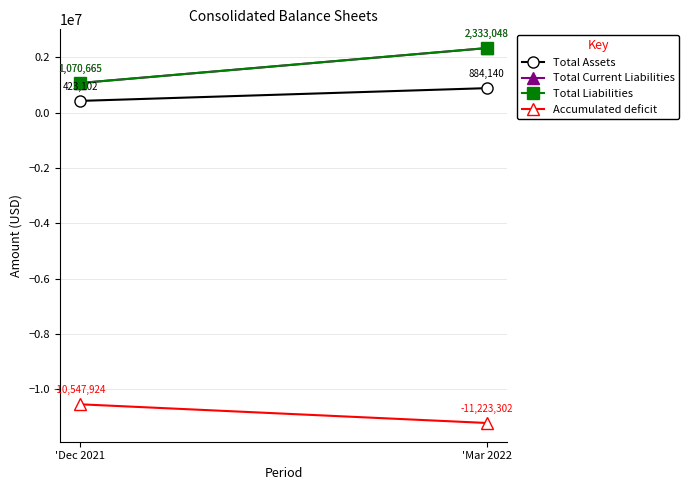

How many values in the Accumulated deficit series are below -10547924?

1